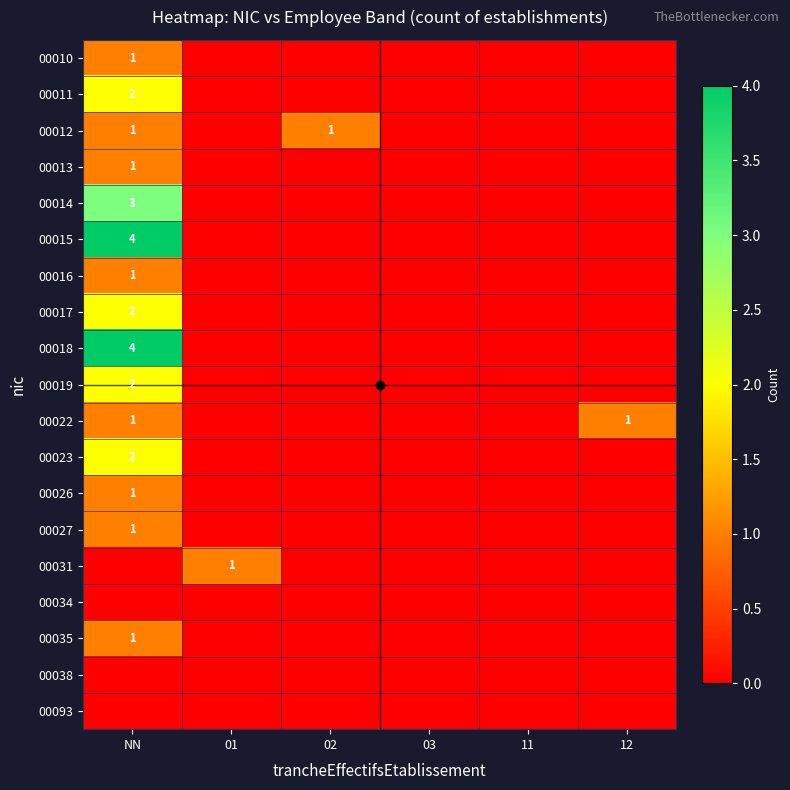

Where is 00011 nearest to the value 1?

NN